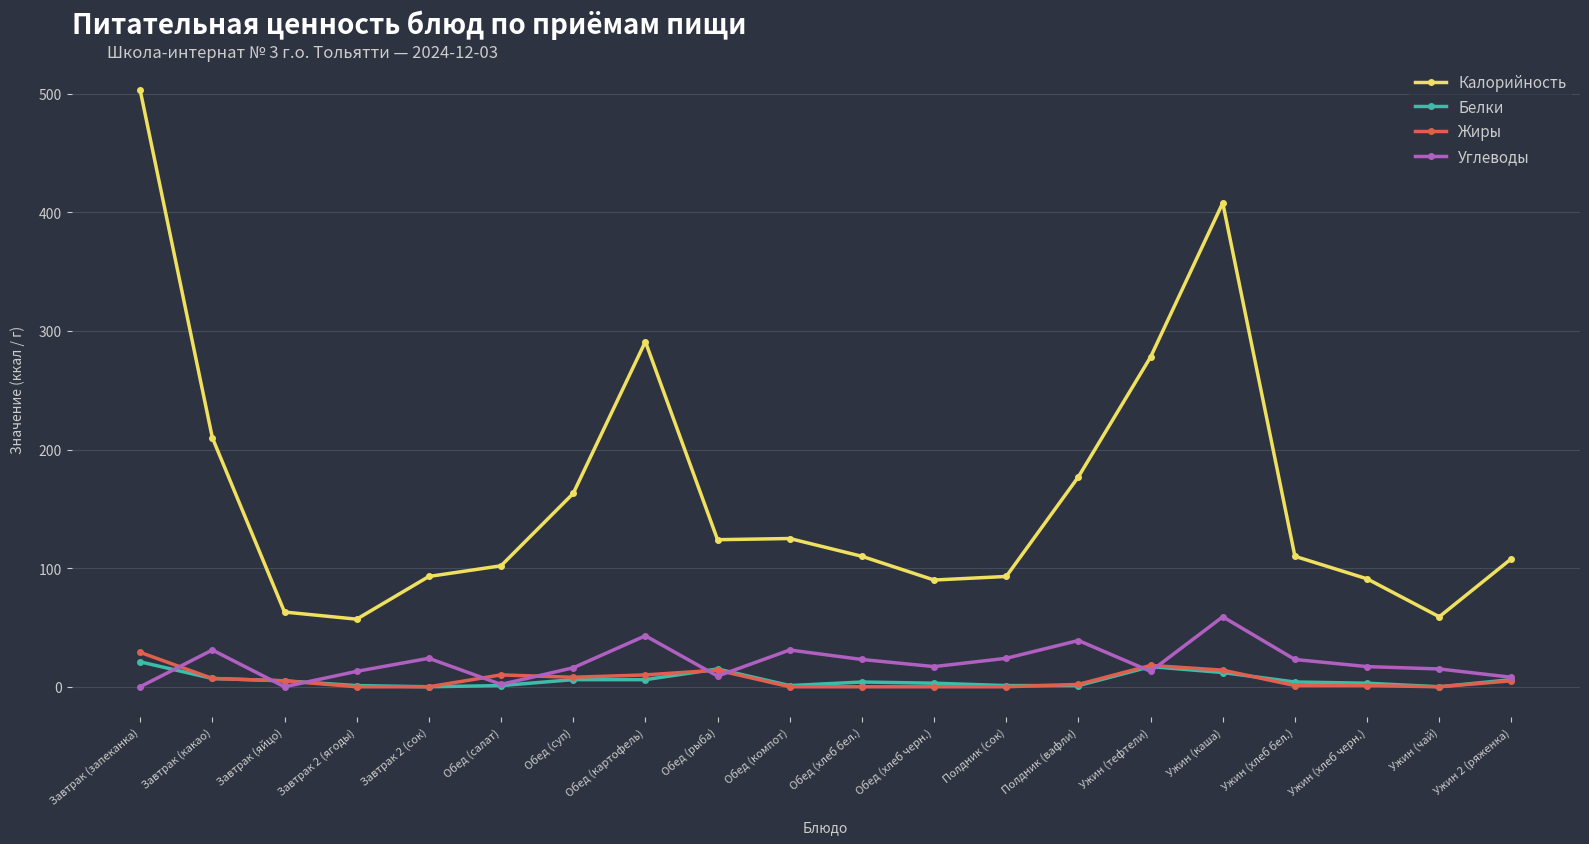

What is the spread (max minus min) of values at Ужин (хлеб черн.)?

90